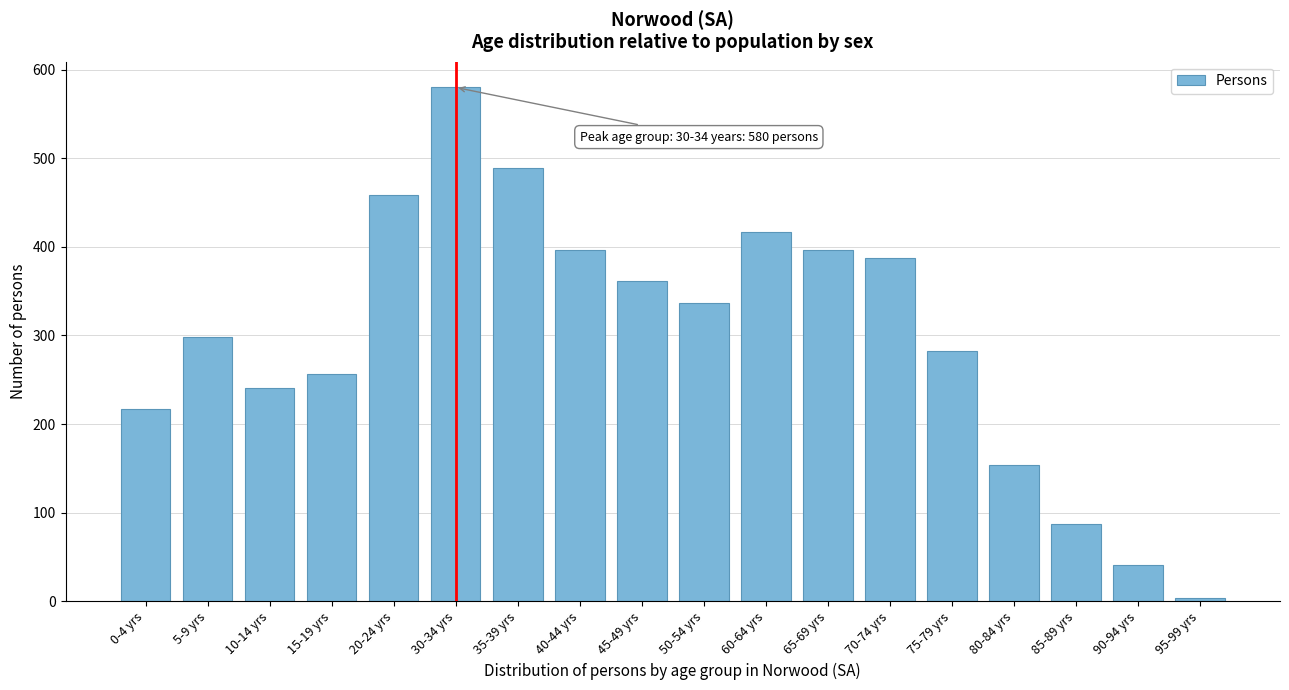

Reading right to left, extract all data points from this chart.

4	41	87	154	282	388	396	417	337	362	396	489	580	458	256	241	298	217